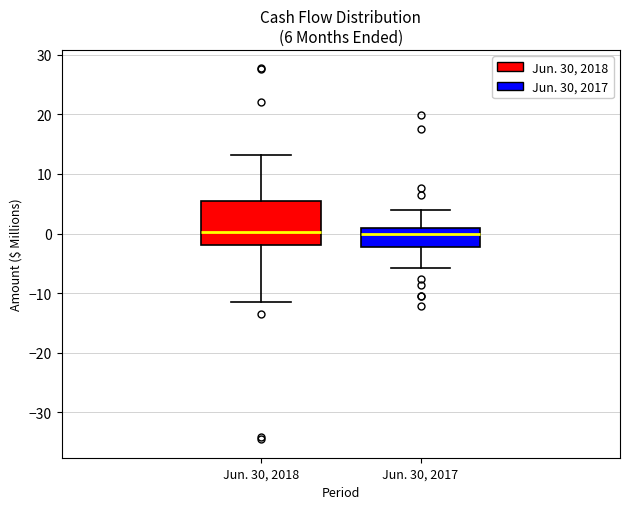

Comparing the boxes themselves (not the whiskers), which one is the tallest?

Jun. 30, 2018